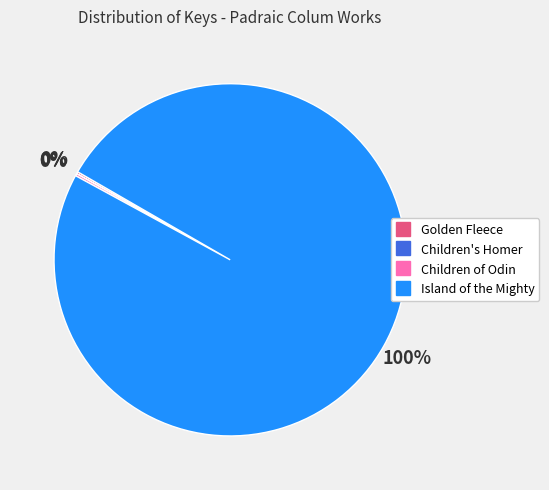

What is the largest slice in the pie chart?

Island of the Mighty